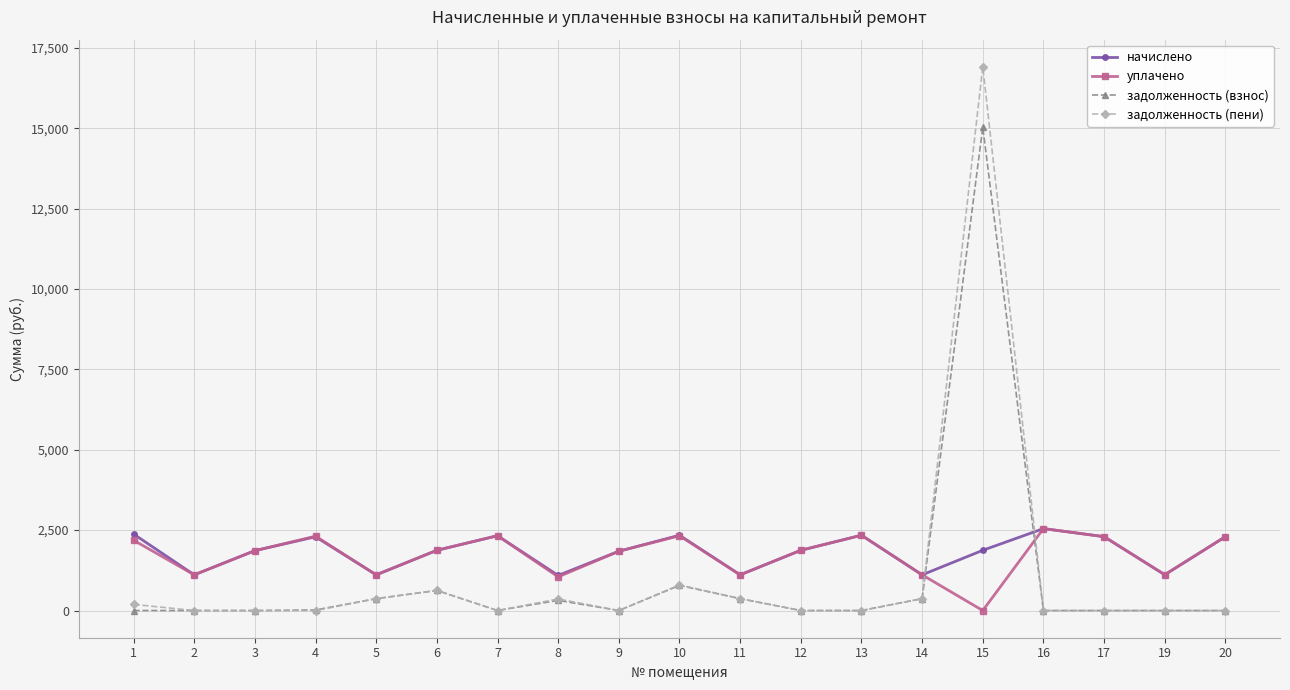

What is the difference between the задолженность (пени) values at 17 and 14?

369.9